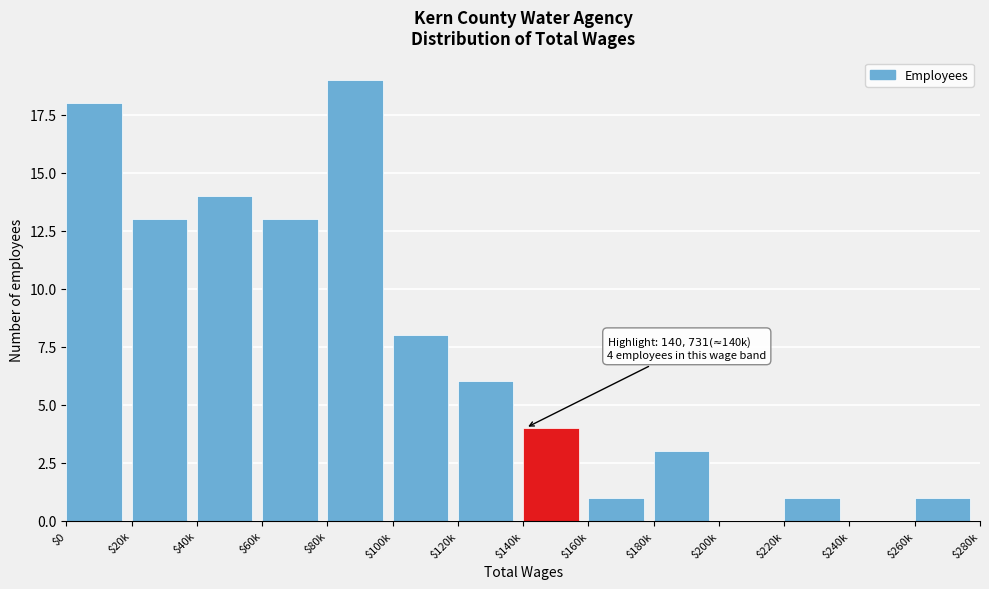

Read the value at $20k, to the nearest 10.

10